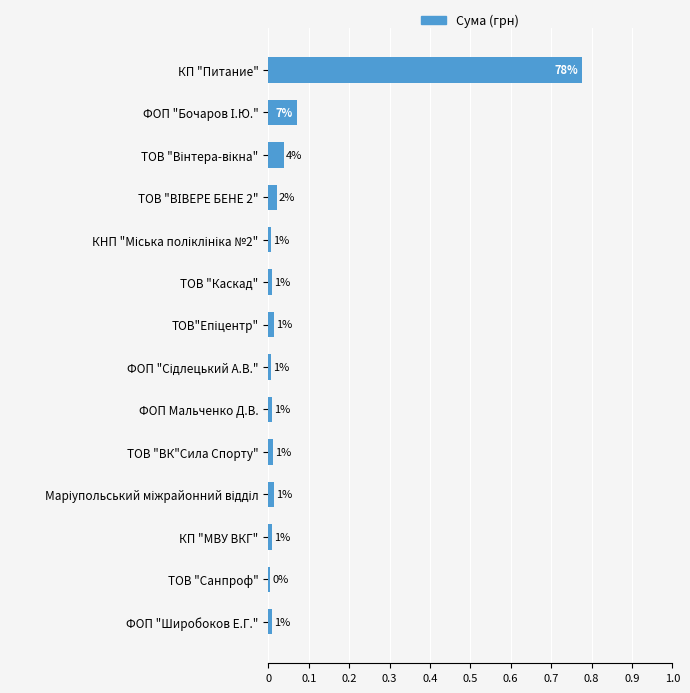

How many bars are there in total?

14